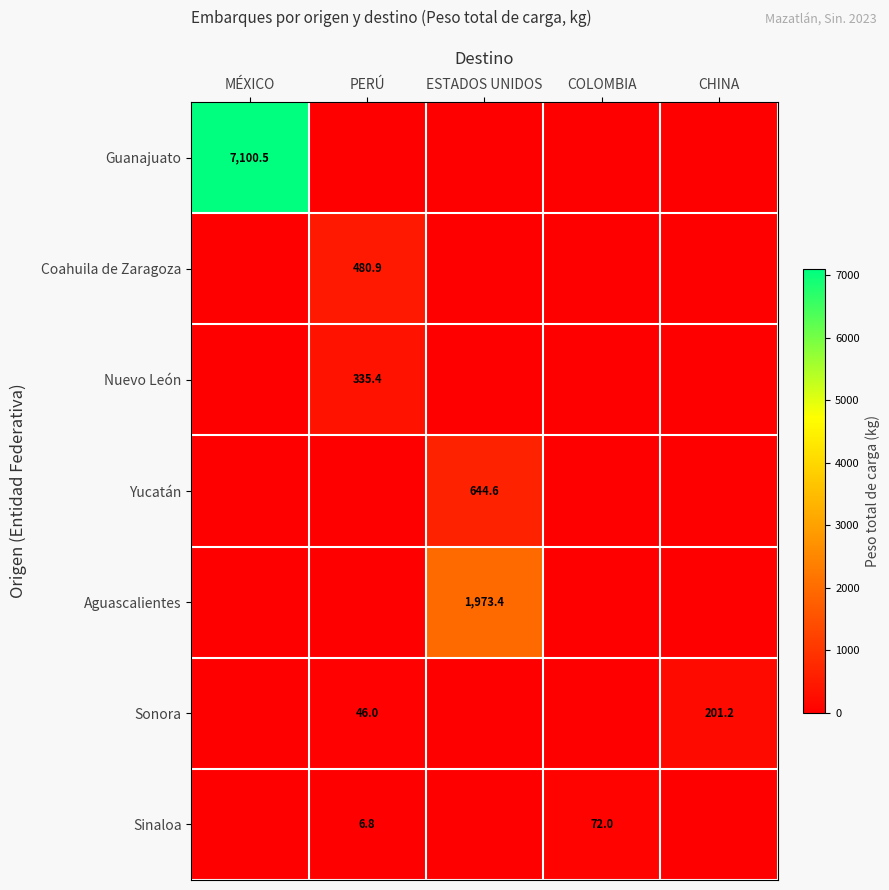

Is it true that Sonora equals 201.2 at CHINA?

True